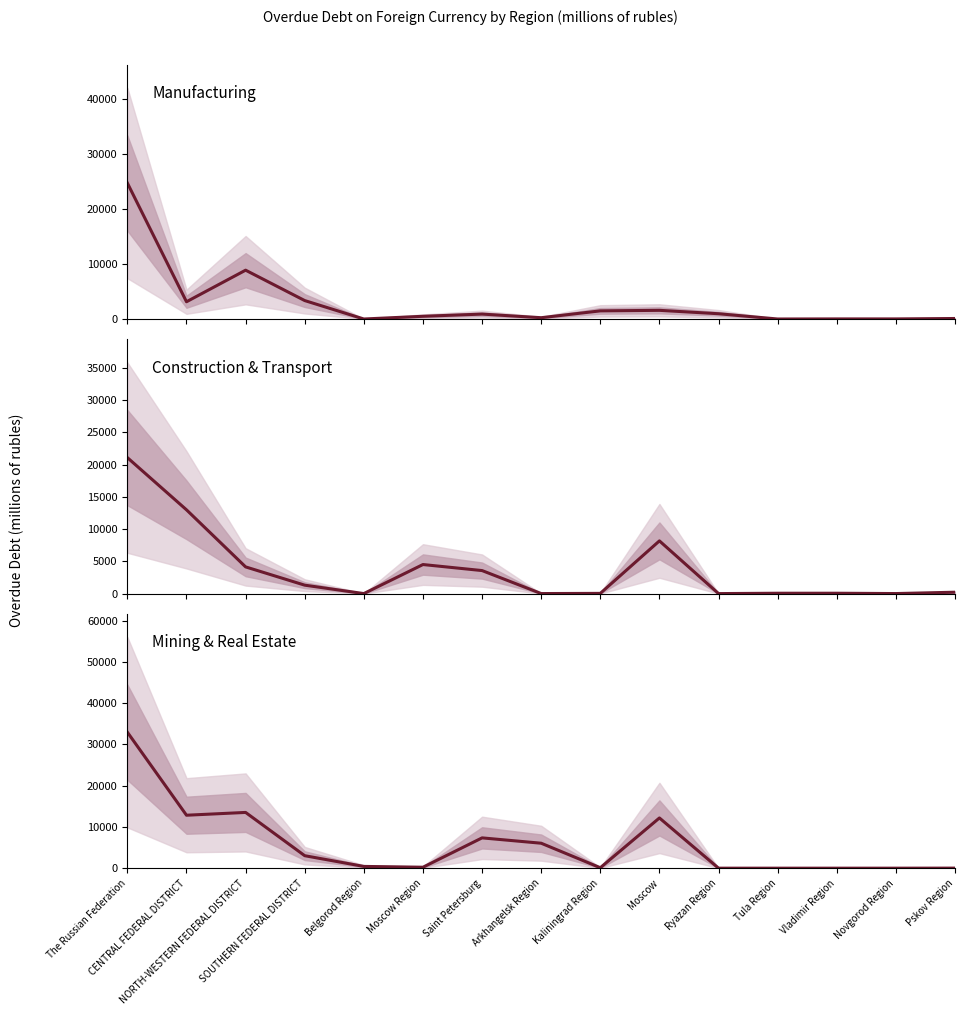

Which has a higher value, The Russian Federation or NORTH-WESTERN FEDERAL DISTRICT?

The Russian Federation